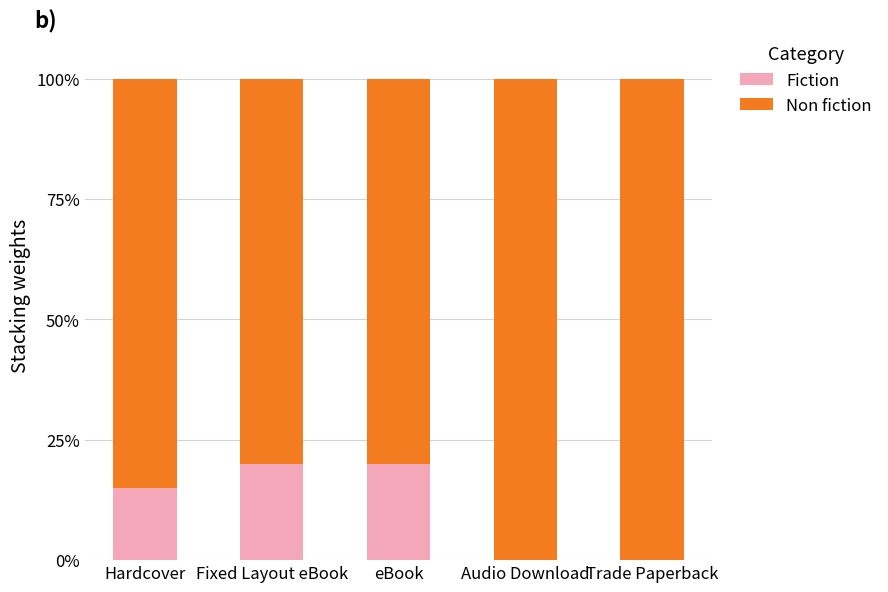

At which label is Fiction closest to 10?

Hardcover